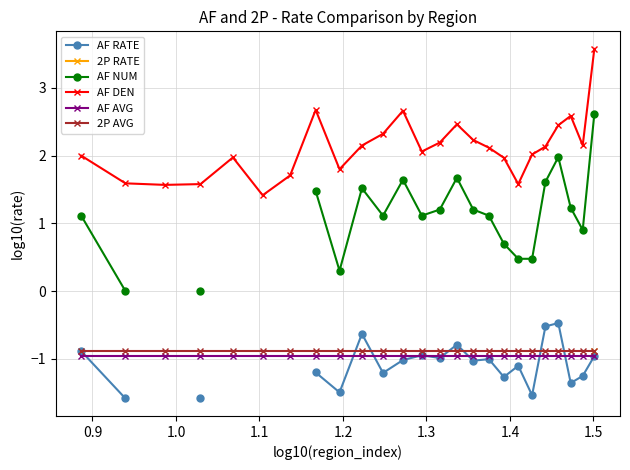

True or false: AF DEN has more than 0 points higher than both neighbors.

True